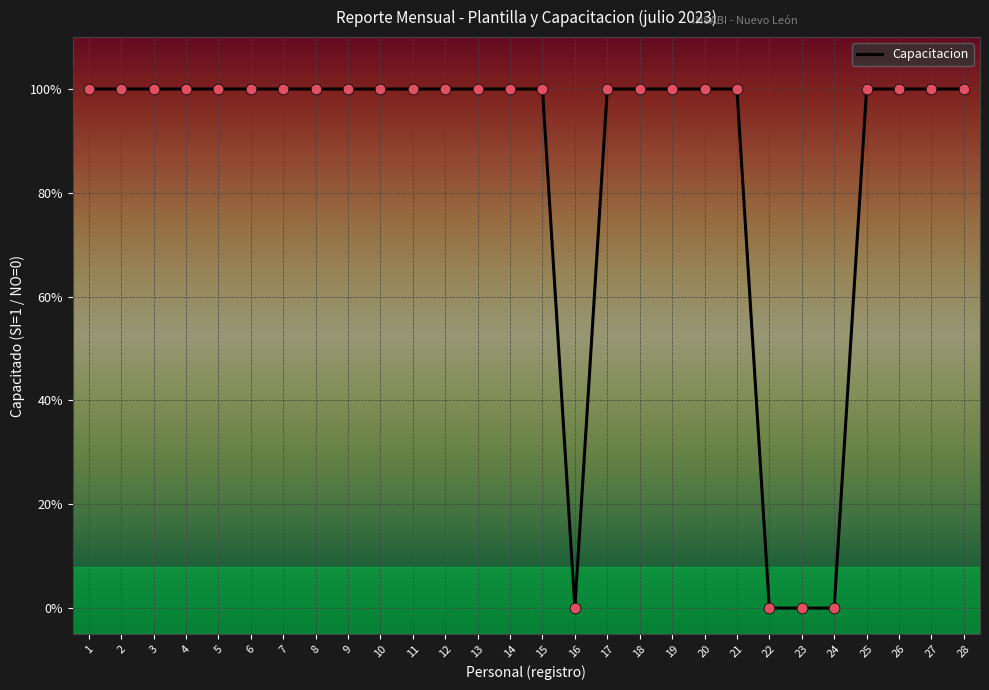

Approximately how many times larger is the value at 1 compared to 19?

1.0